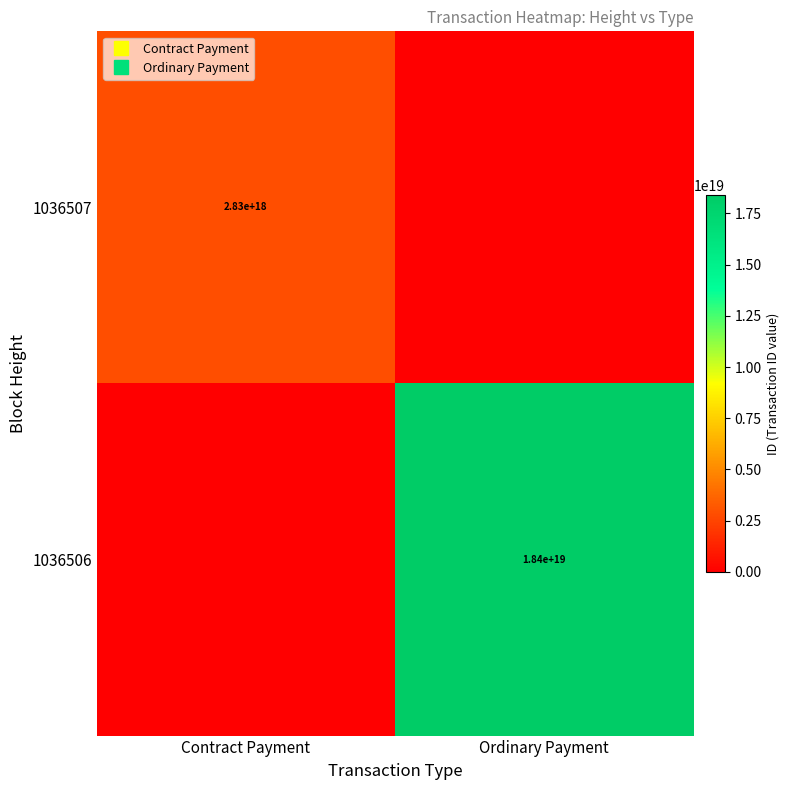

What is the average value of the 1036507 series?

1417316962675303168